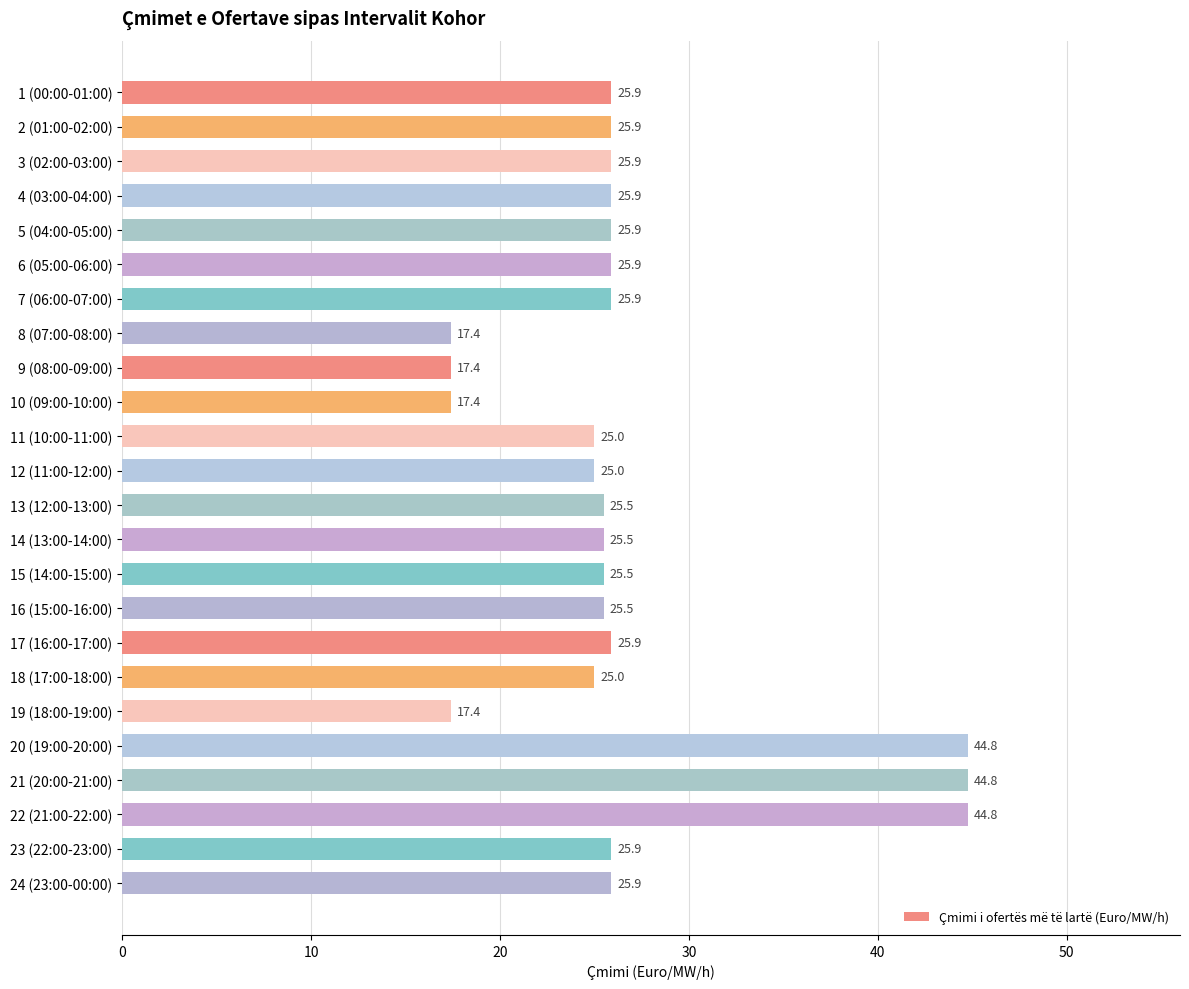

Reading top to bottom, what are all the values shown in this chart?

1 (00:00-01:00)=25.9	2 (01:00-02:00)=25.9	3 (02:00-03:00)=25.9	4 (03:00-04:00)=25.9	5 (04:00-05:00)=25.9	6 (05:00-06:00)=25.9	7 (06:00-07:00)=25.9	8 (07:00-08:00)=17.4	9 (08:00-09:00)=17.4	10 (09:00-10:00)=17.4	11 (10:00-11:00)=25.0	12 (11:00-12:00)=25.0	13 (12:00-13:00)=25.5	14 (13:00-14:00)=25.5	15 (14:00-15:00)=25.5	16 (15:00-16:00)=25.5	17 (16:00-17:00)=25.9	18 (17:00-18:00)=25.0	19 (18:00-19:00)=17.4	20 (19:00-20:00)=44.8	21 (20:00-21:00)=44.8	22 (21:00-22:00)=44.8	23 (22:00-23:00)=25.9	24 (23:00-00:00)=25.9